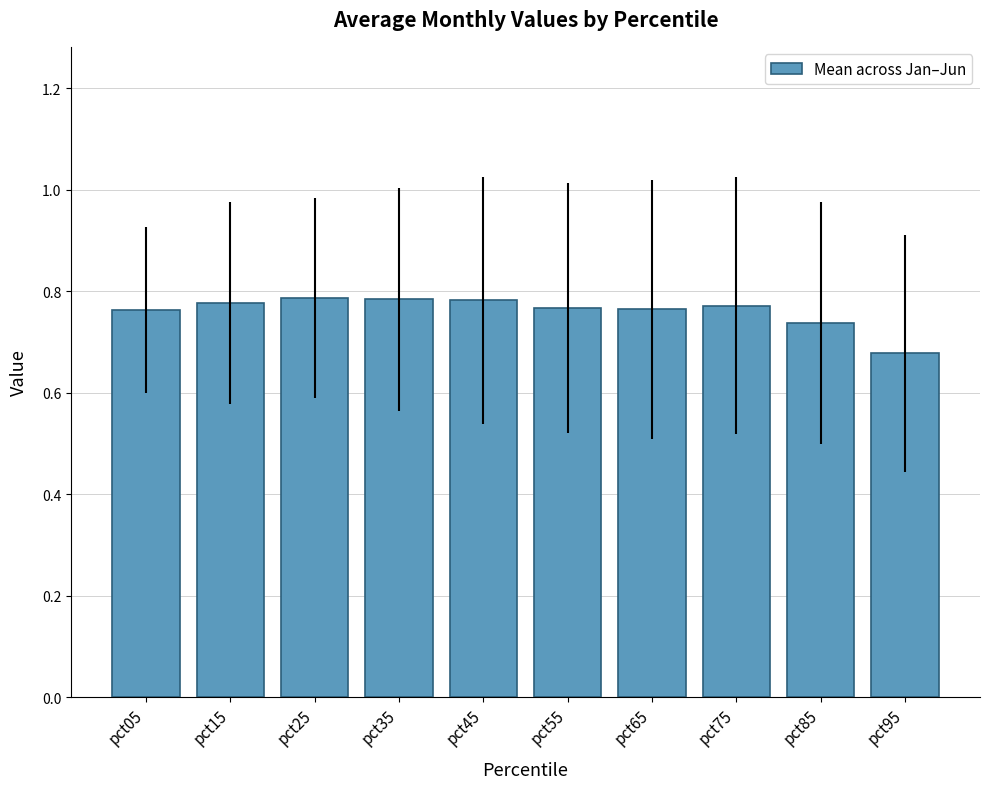

The chart shows a value of 0.8 at pct45. True or false?

True